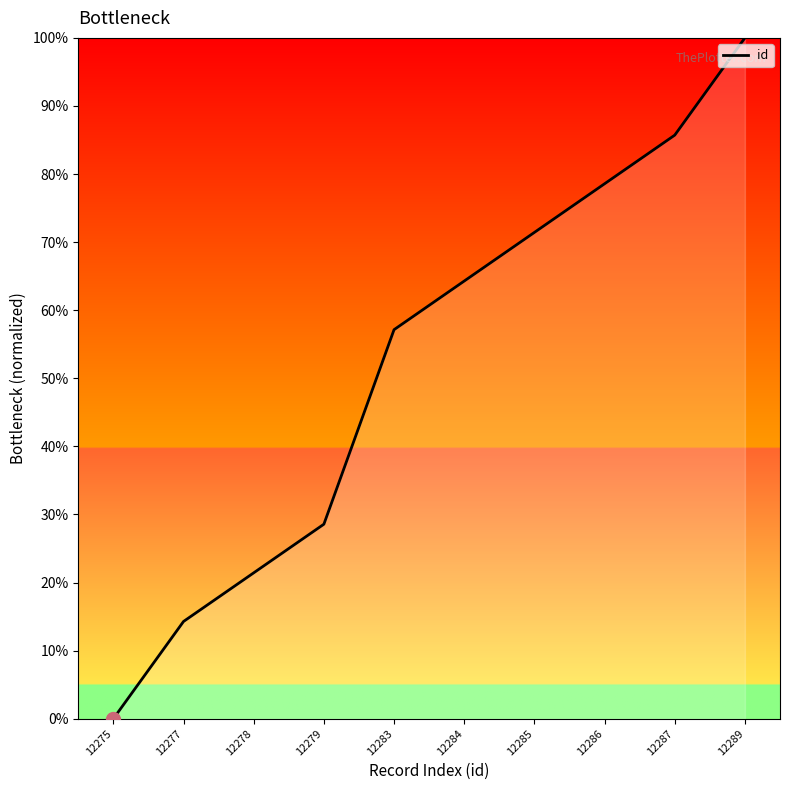

What is the average value?

52.1